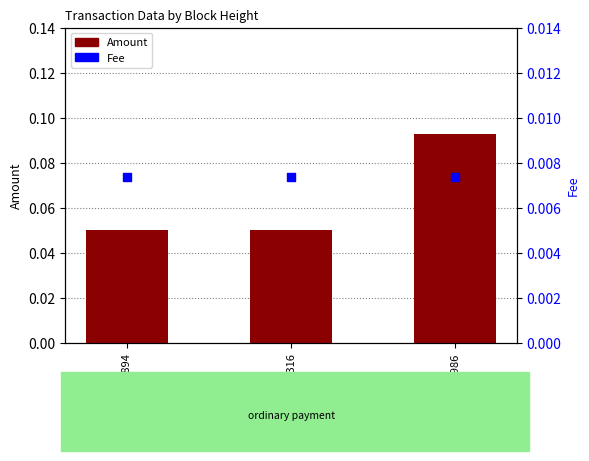

Is the value of Amount at 624986 greater than the value of Fee at 583894?

Yes